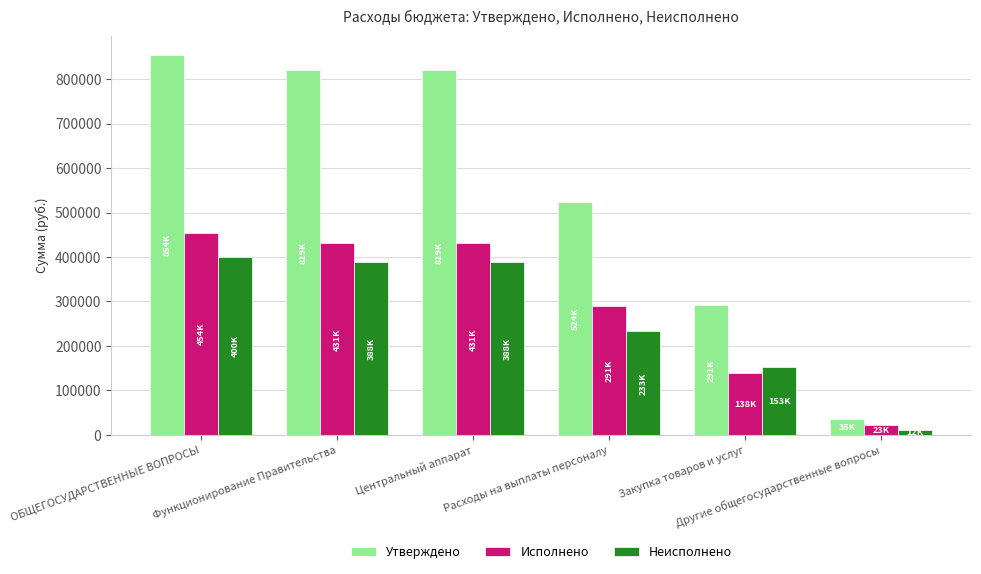

What is the total value across all series at Расходы на выплаты персоналу?

1048205.3